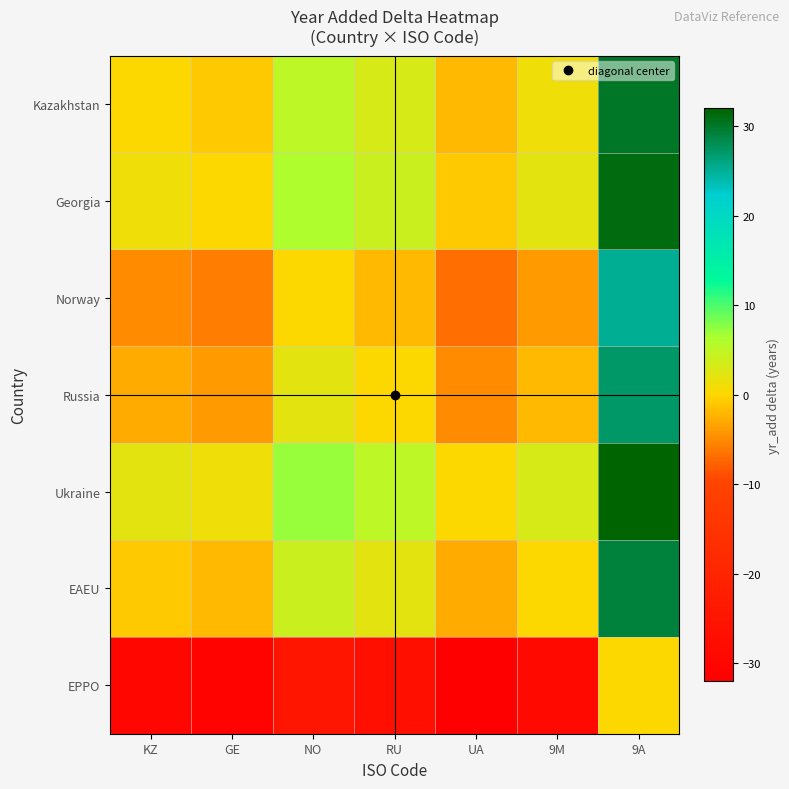

What is the total value across all series at 9A?

174